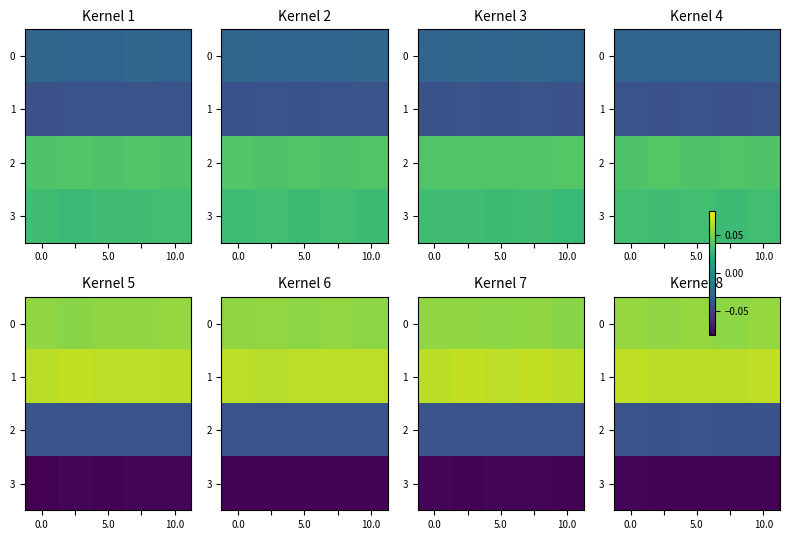

What is the sum of all 2 values?

-0.2